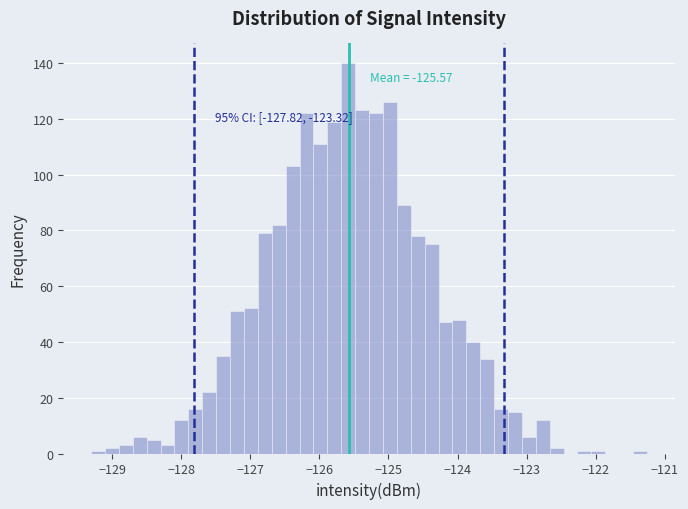

Around what value on the x-axis is the tallest bar? Give the approximate position of its centre, as read against the axis.

-125.6